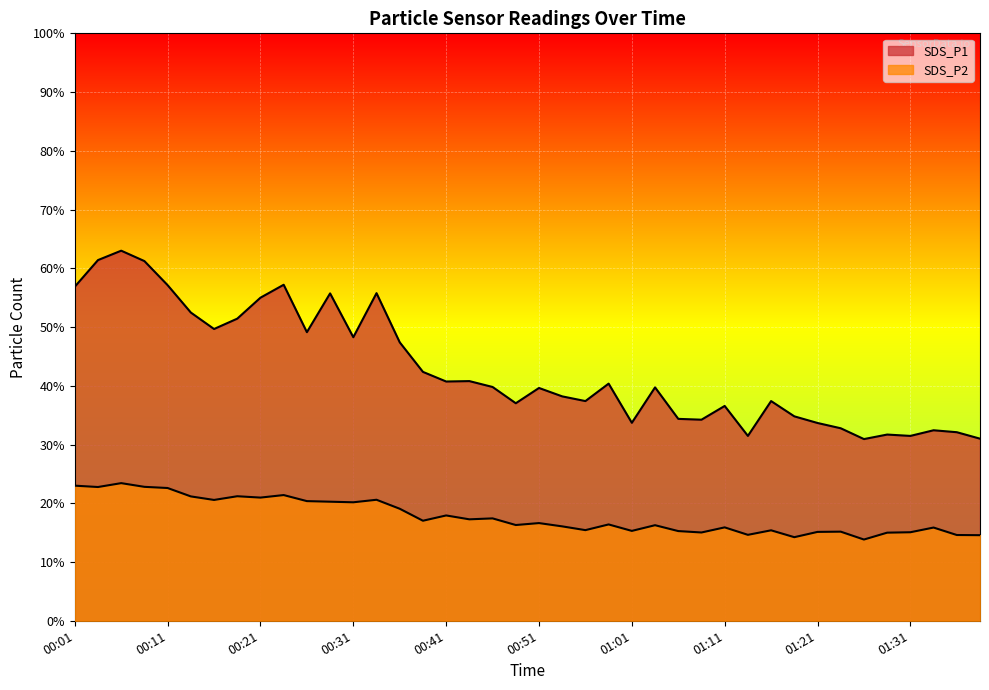

Reading right to left, what are all the values shown in this chart?

SDS_P1: 01:39=31.0	01:36=32.1	01:34=32.4	01:31=31.5	01:29=31.7	01:26=30.9	01:24=32.8	01:21=33.7	01:19=34.8	01:16=37.4	01:14=31.5	01:11=36.6	01:09=34.2	01:06=34.4	01:04=39.7	01:01=33.7	00:59=40.4	00:56=37.4	00:54=38.2	00:51=39.6	00:49=37.0	00:46=39.8	00:44=40.8	00:41=40.7	00:39=42.4	00:36=47.4	00:34=55.8	00:31=48.3	00:29=55.7	00:26=49.1	00:24=57.2	00:21=55.0	00:19=51.4	00:16=49.7	00:14=52.5	00:11=57.1	00:09=61.2	00:06=63.0	00:04=61.4	00:01=56.9
SDS_P2: 01:39=14.6	01:36=14.6	01:34=15.9	01:31=15.1	01:29=15.0	01:26=13.8	01:24=15.2	01:21=15.1	01:19=14.2	01:16=15.4	01:14=14.6	01:11=15.9	01:09=15.0	01:06=15.3	01:04=16.3	01:01=15.3	00:59=16.4	00:56=15.4	00:54=16.1	00:51=16.6	00:49=16.3	00:46=17.4	00:44=17.3	00:41=17.9	00:39=17.0	00:36=19.1	00:34=20.6	00:31=20.2	00:29=20.3	00:26=20.4	00:24=21.4	00:21=21.0	00:19=21.2	00:16=20.6	00:14=21.2	00:11=22.6	00:09=22.8	00:06=23.4	00:04=22.8	00:01=23.0